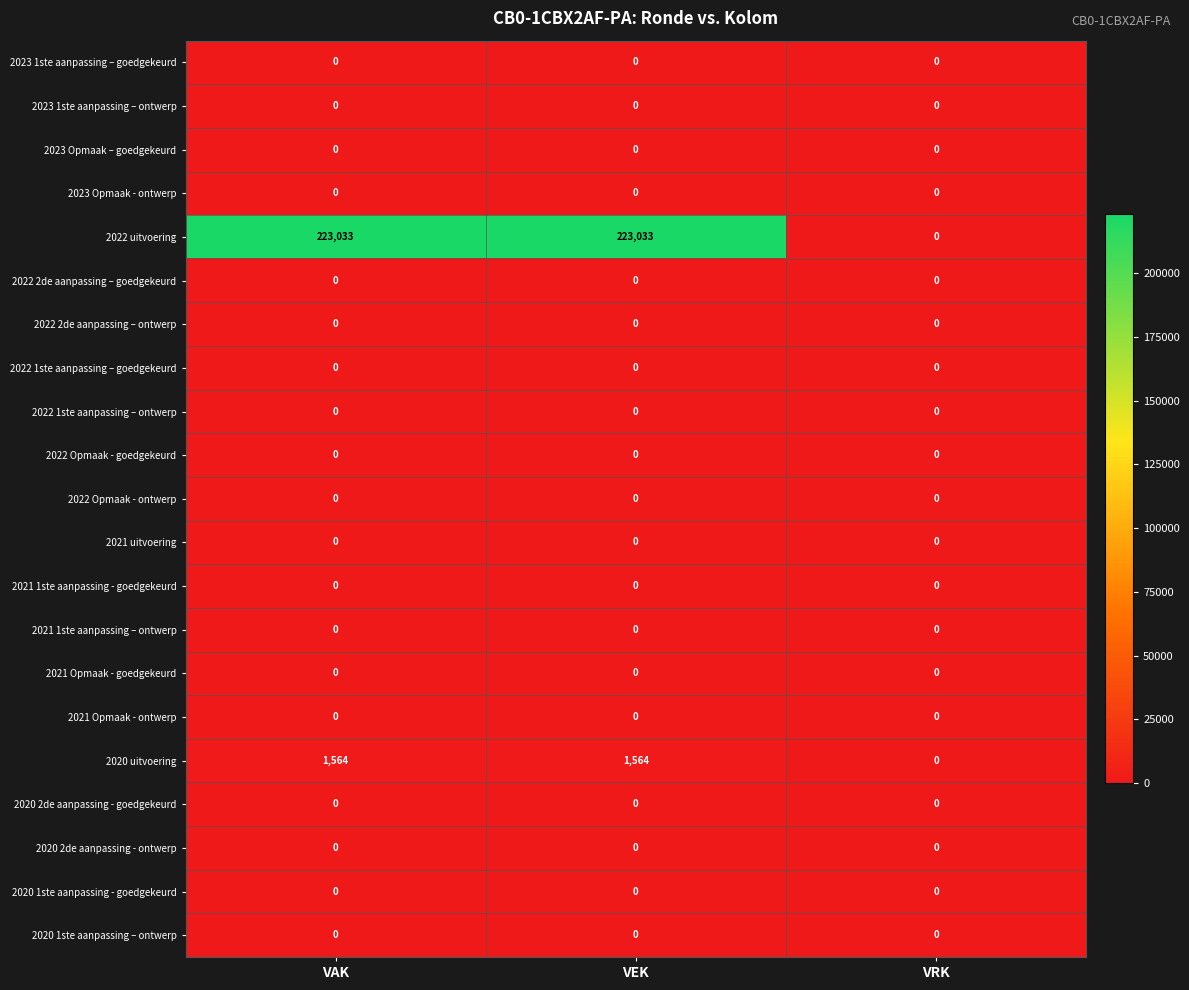

Which series changed the most between VAK and VRK?

2022 uitvoering